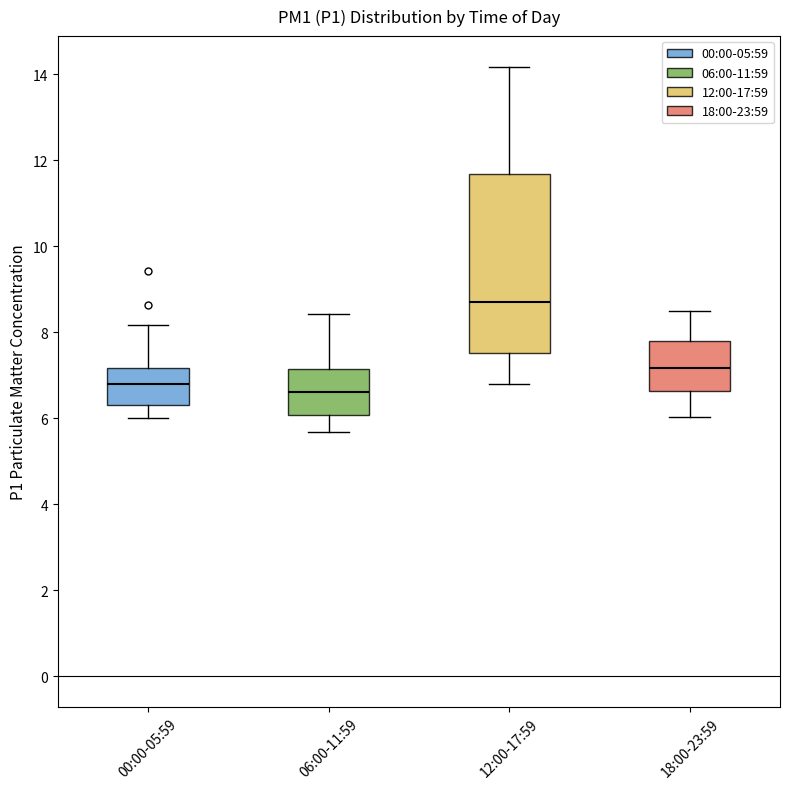

Which box is the tallest, from its lower edge to its upper edge?

12:00-17:59